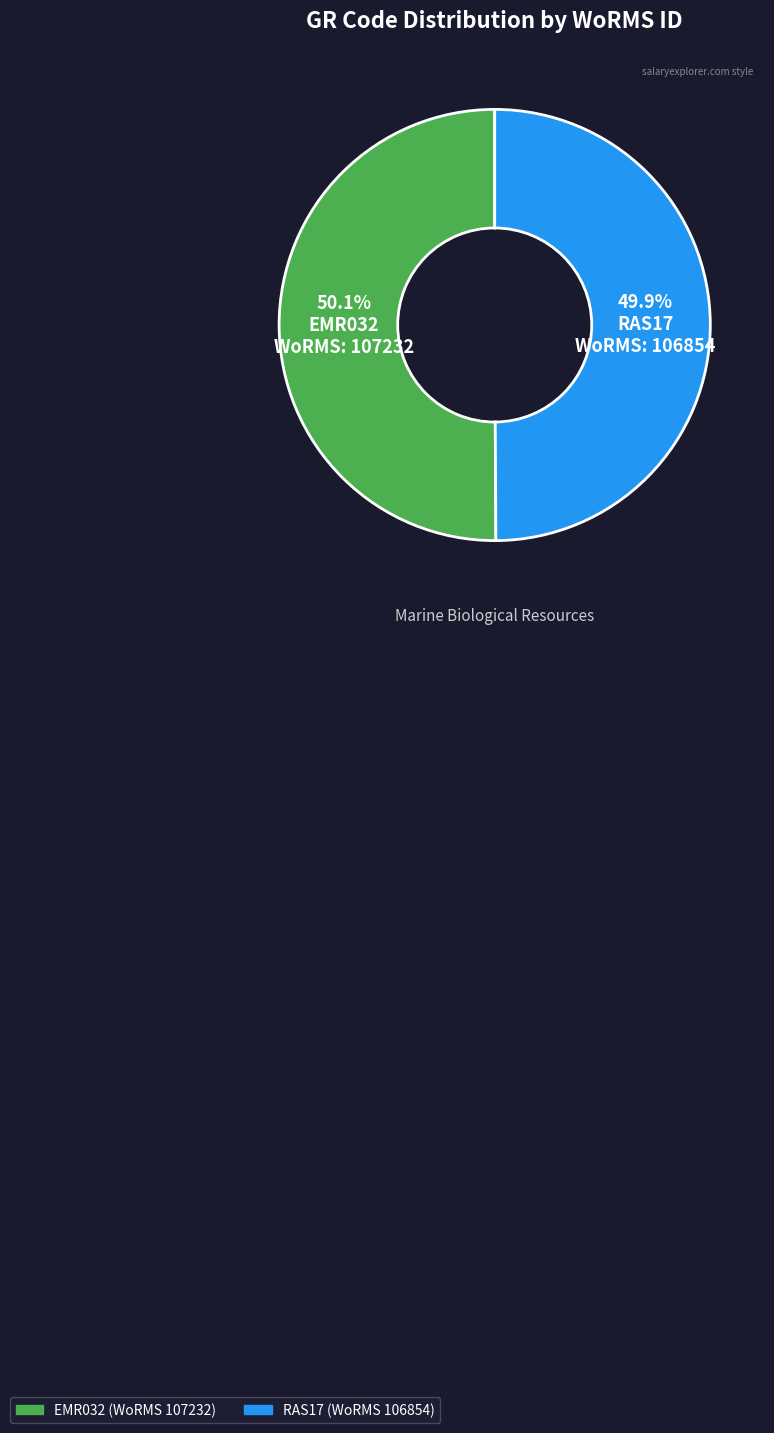

What percentage do RAS17 and EMR032 together represent?

100.0%